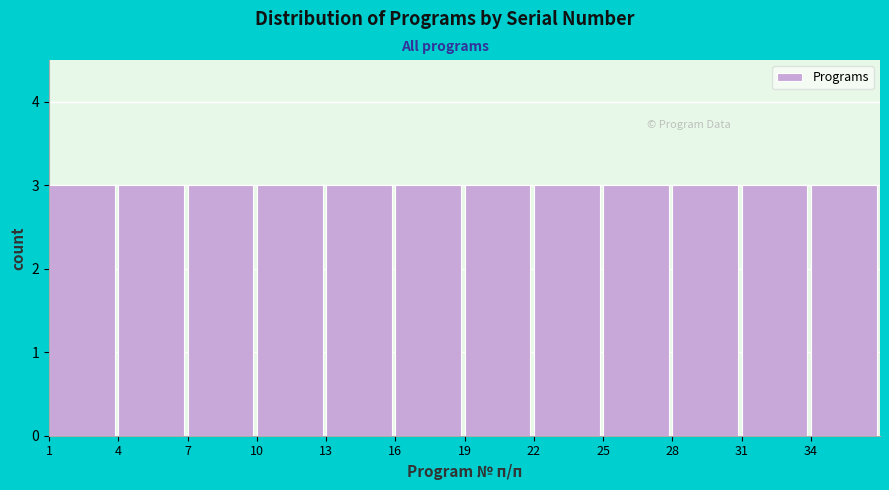

Reading left to right, transcribe this chart: for each bar, give the range it covers on the x-axis and its height. The values are not printed on the chart, so give them approximately, as read against the axis.

1 to 4: 3
4 to 7: 3
7 to 10: 3
10 to 13: 3
13 to 16: 3
16 to 19: 3
19 to 22: 3
22 to 25: 3
25 to 28: 3
28 to 31: 3
31 to 34: 3
34 to 37: 3